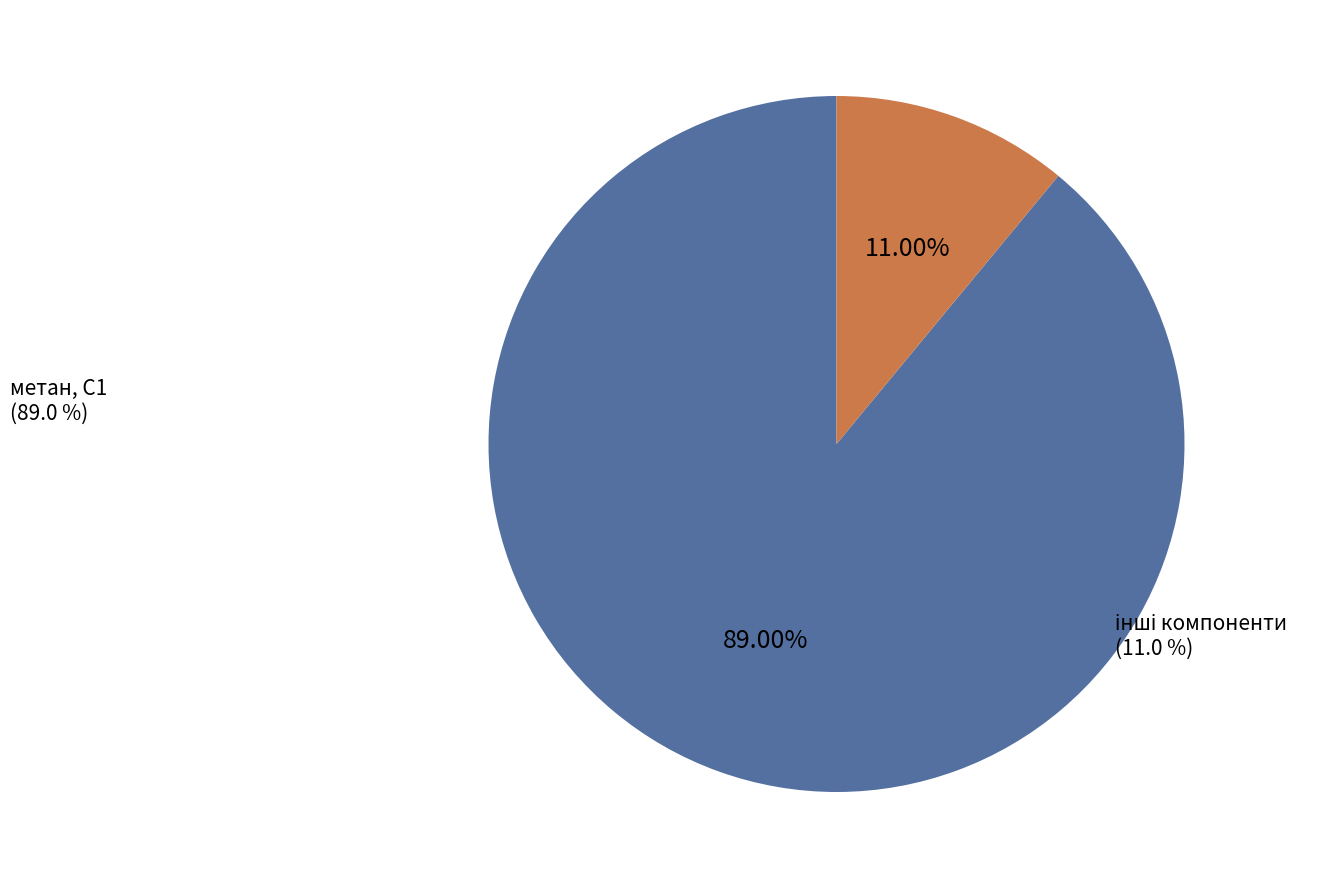

Is there any slice that represents more than half of the pie?

Yes